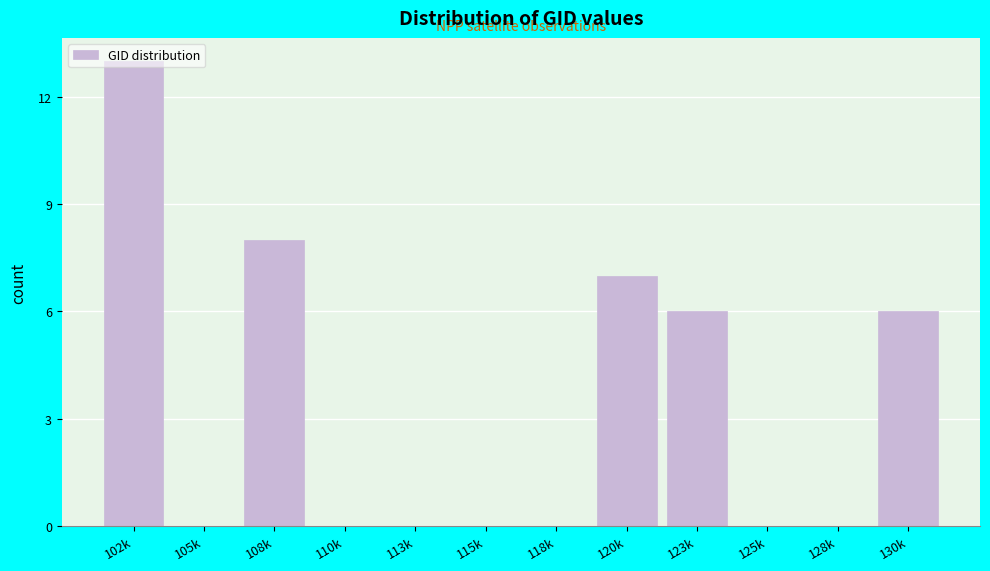

What value does the data have at 123k?

6